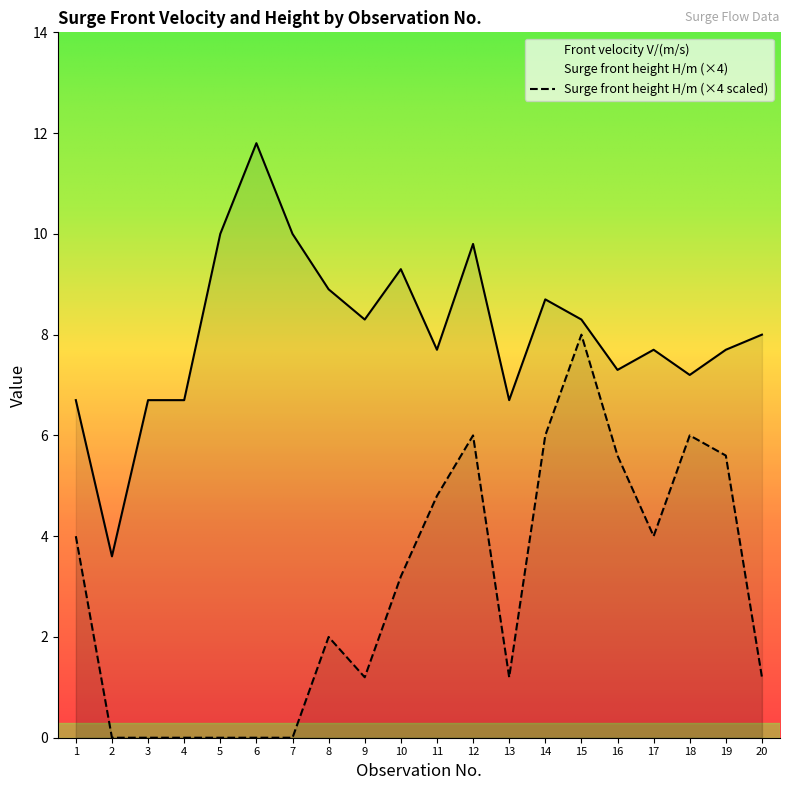

At which category does Front velocity V/(m/s) reach its first local valley?

2